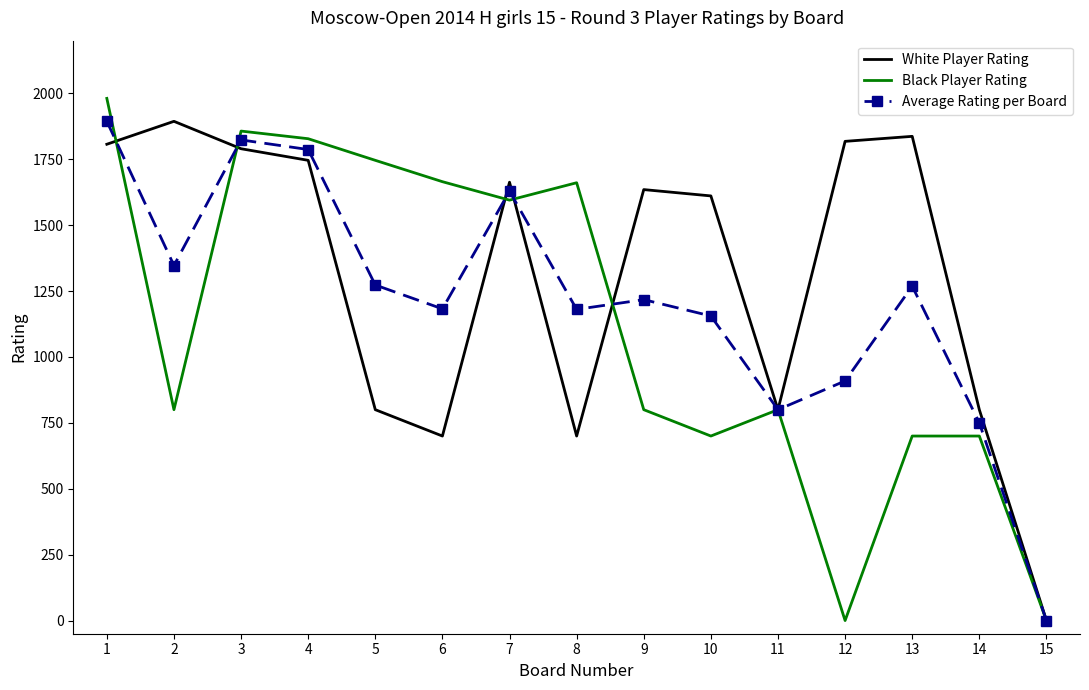

The value of White Player Rating at 11 is 800.0. True or false?

True